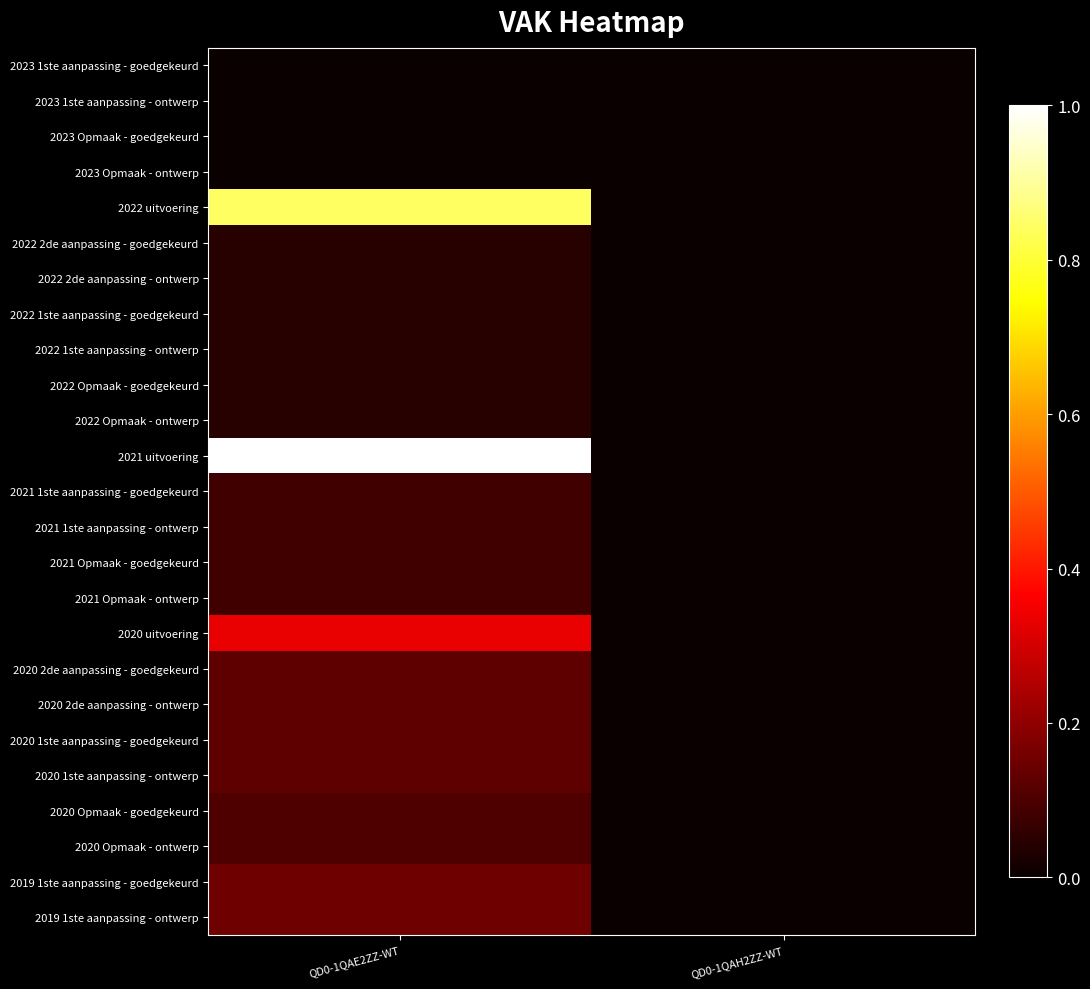

Reading right to left, extract all data points from this chart.

2023 1ste aanpassing - goedgekeurd: QD0-1QAH2ZZ-WT=0.0	QD0-1QAE2ZZ-WT=0.0
2023 1ste aanpassing - ontwerp: QD0-1QAH2ZZ-WT=0.0	QD0-1QAE2ZZ-WT=0.0
2023 Opmaak - goedgekeurd: QD0-1QAH2ZZ-WT=0.0	QD0-1QAE2ZZ-WT=0.0
2023 Opmaak - ontwerp: QD0-1QAH2ZZ-WT=0.0	QD0-1QAE2ZZ-WT=0.0
2022 uitvoering: QD0-1QAH2ZZ-WT=0.0	QD0-1QAE2ZZ-WT=0.8
2022 2de aanpassing - goedgekeurd: QD0-1QAH2ZZ-WT=0.0	QD0-1QAE2ZZ-WT=0.0
2022 2de aanpassing - ontwerp: QD0-1QAH2ZZ-WT=0.0	QD0-1QAE2ZZ-WT=0.0
2022 1ste aanpassing - goedgekeurd: QD0-1QAH2ZZ-WT=0.0	QD0-1QAE2ZZ-WT=0.0
2022 1ste aanpassing - ontwerp: QD0-1QAH2ZZ-WT=0.0	QD0-1QAE2ZZ-WT=0.0
2022 Opmaak - goedgekeurd: QD0-1QAH2ZZ-WT=0.0	QD0-1QAE2ZZ-WT=0.0
2022 Opmaak - ontwerp: QD0-1QAH2ZZ-WT=0.0	QD0-1QAE2ZZ-WT=0.0
2021 uitvoering: QD0-1QAH2ZZ-WT=0.0	QD0-1QAE2ZZ-WT=1.0
2021 1ste aanpassing - goedgekeurd: QD0-1QAH2ZZ-WT=0.0	QD0-1QAE2ZZ-WT=0.1
2021 1ste aanpassing - ontwerp: QD0-1QAH2ZZ-WT=0.0	QD0-1QAE2ZZ-WT=0.1
2021 Opmaak - goedgekeurd: QD0-1QAH2ZZ-WT=0.0	QD0-1QAE2ZZ-WT=0.1
2021 Opmaak - ontwerp: QD0-1QAH2ZZ-WT=0.0	QD0-1QAE2ZZ-WT=0.1
2020 uitvoering: QD0-1QAH2ZZ-WT=0.0	QD0-1QAE2ZZ-WT=0.3
2020 2de aanpassing - goedgekeurd: QD0-1QAH2ZZ-WT=0.0	QD0-1QAE2ZZ-WT=0.1
2020 2de aanpassing - ontwerp: QD0-1QAH2ZZ-WT=0.0	QD0-1QAE2ZZ-WT=0.1
2020 1ste aanpassing - goedgekeurd: QD0-1QAH2ZZ-WT=0.0	QD0-1QAE2ZZ-WT=0.1
2020 1ste aanpassing - ontwerp: QD0-1QAH2ZZ-WT=0.0	QD0-1QAE2ZZ-WT=0.1
2020 Opmaak - goedgekeurd: QD0-1QAH2ZZ-WT=0.0	QD0-1QAE2ZZ-WT=0.1
2020 Opmaak - ontwerp: QD0-1QAH2ZZ-WT=0.0	QD0-1QAE2ZZ-WT=0.1
2019 1ste aanpassing - goedgekeurd: QD0-1QAH2ZZ-WT=0.0	QD0-1QAE2ZZ-WT=0.2
2019 1ste aanpassing - ontwerp: QD0-1QAH2ZZ-WT=0.0	QD0-1QAE2ZZ-WT=0.2